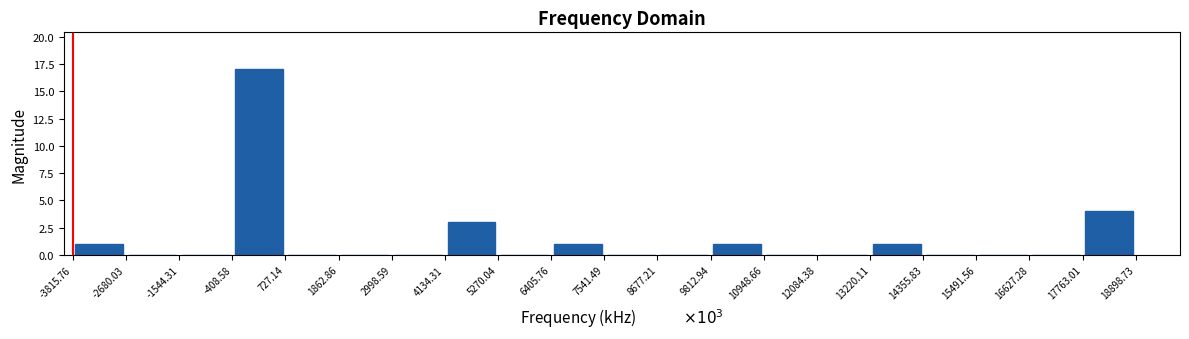

Over which range of the x-axis is the bar tallest?

-408.58 to 727.14